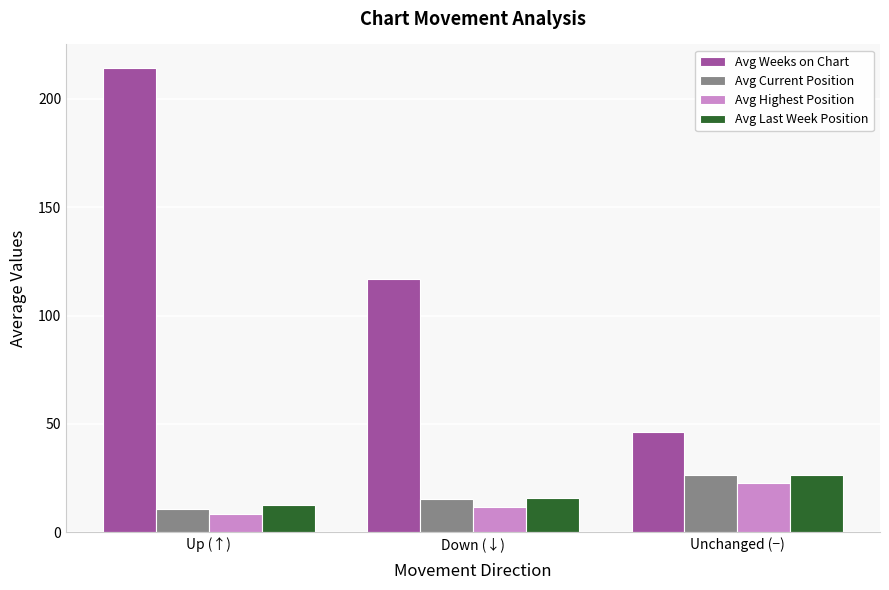

What is the lowest value of the Avg Weeks on Chart series?

46.4